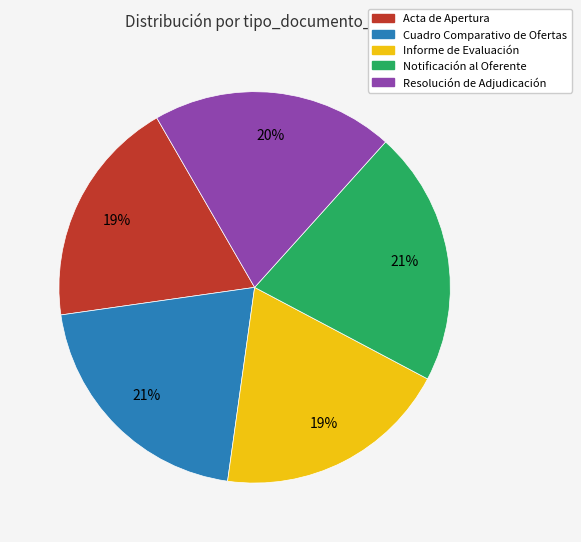

Is Notificación al Oferente the majority of the pie?

No